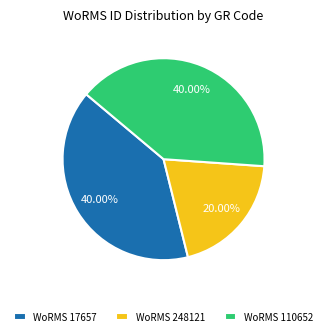

Is there any slice that represents more than half of the pie?

No